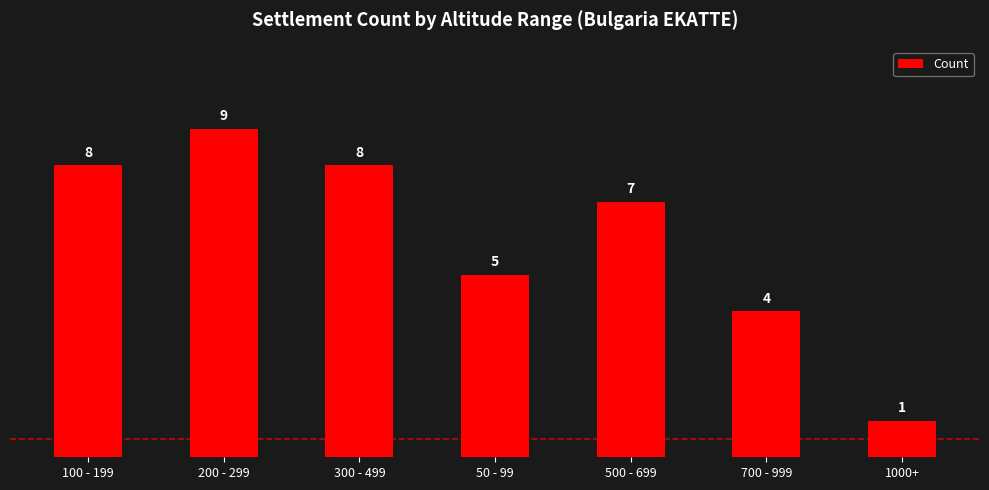

What is the average value?

6